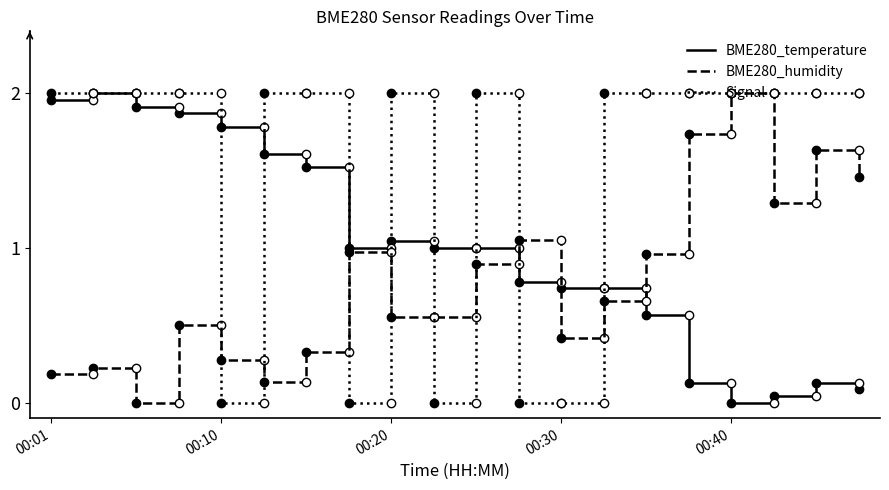

Rank the series by their average value, from lowest to highest.

BME280_humidity, BME280_temperature, Signal